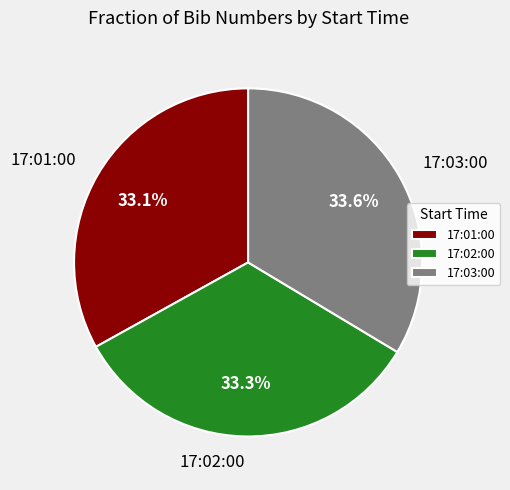

Combined, what portion of the pie is 17:01:00 and 17:02:00?

66.4%